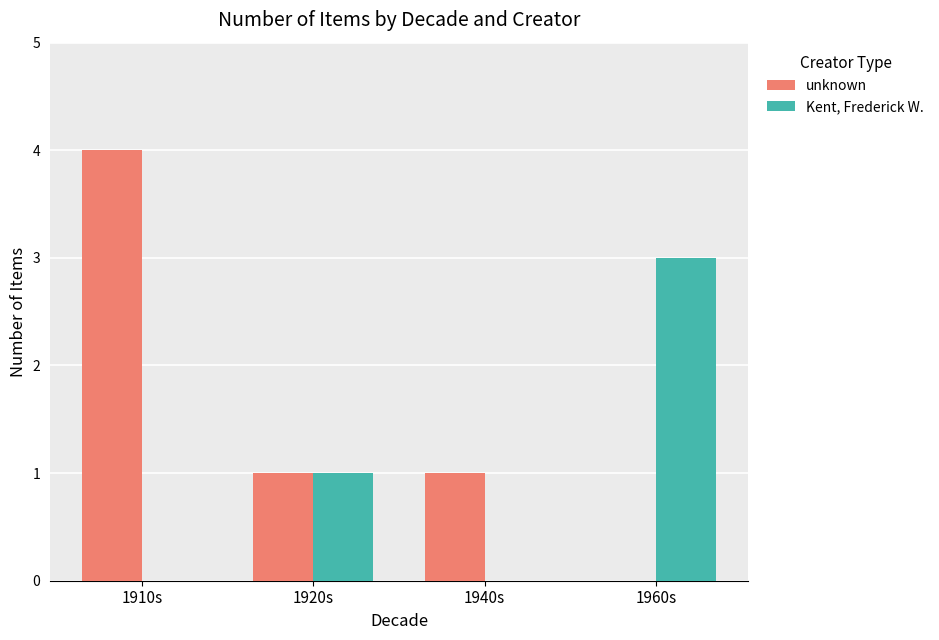

What is the sum of the unknown values at 1920s and 1910s?

5